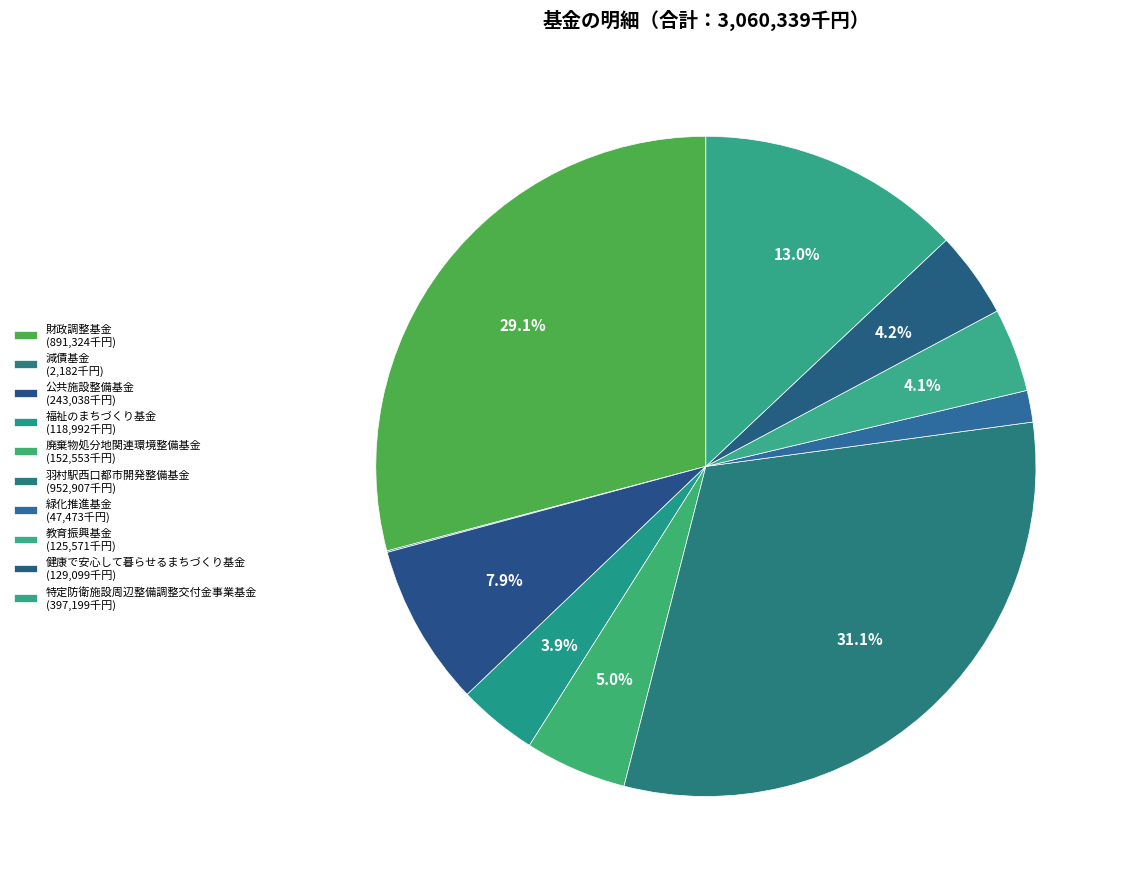

True or false: 羽村駅西口都市開発整備基金 accounts for 20% of the total.

False